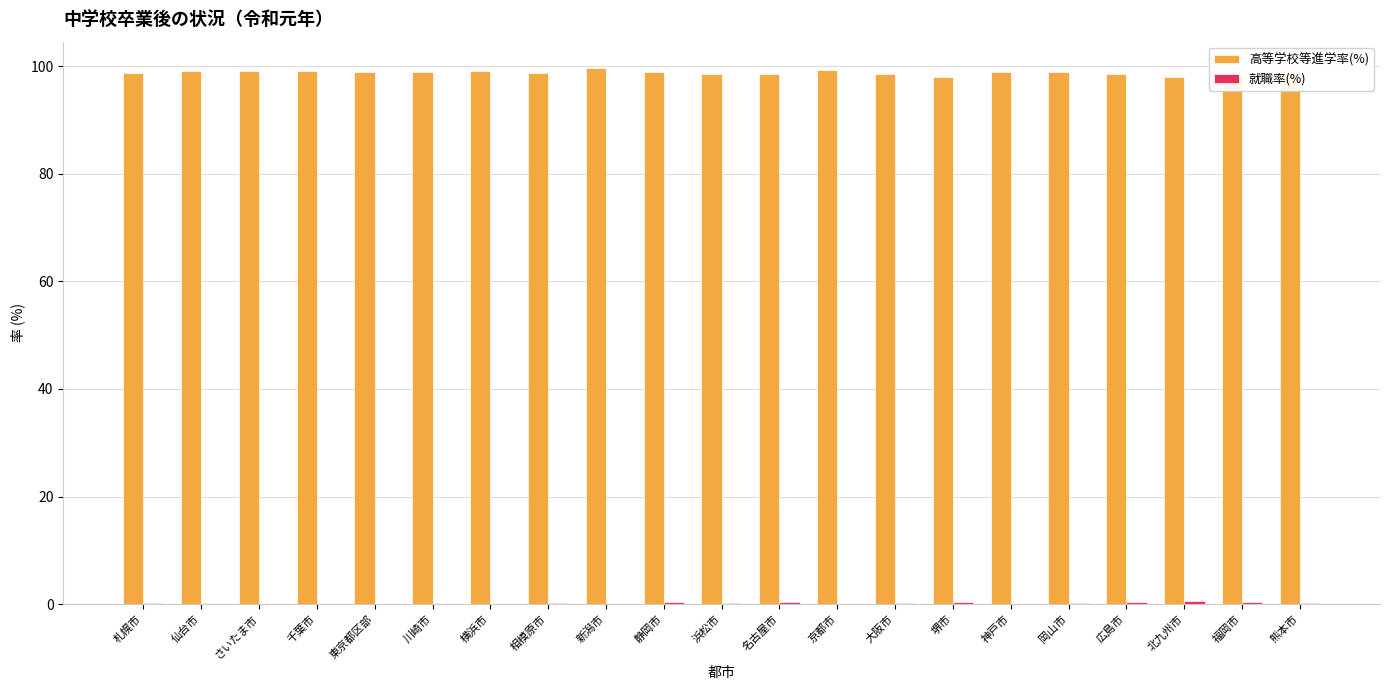

Read the 高等学校等進学率(%) value at 東京都区部.

98.9